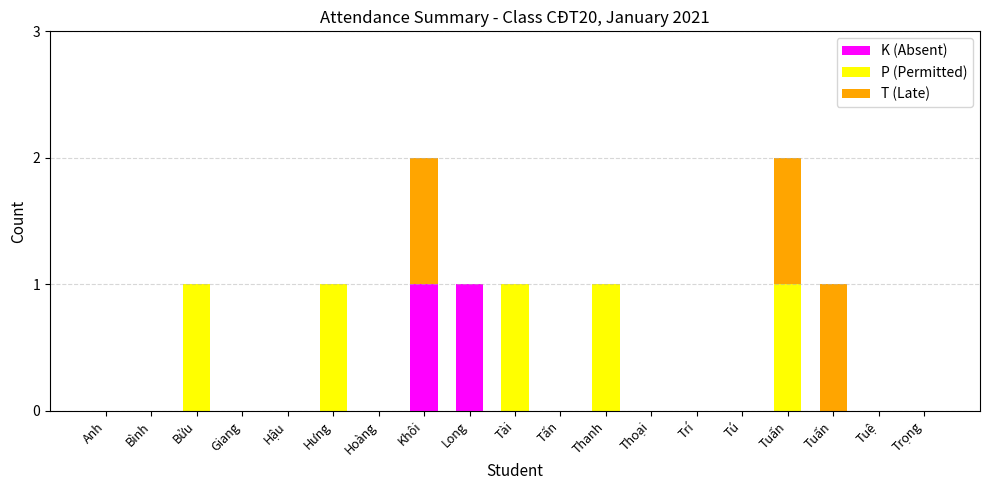

Count the number of data series in this chart.

3